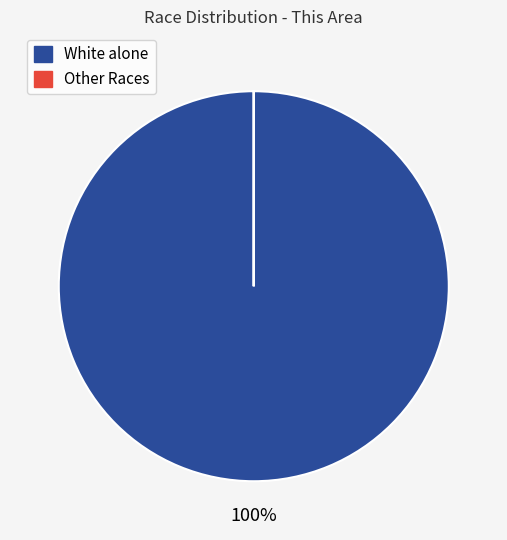

Is there any slice that represents more than half of the pie?

Yes